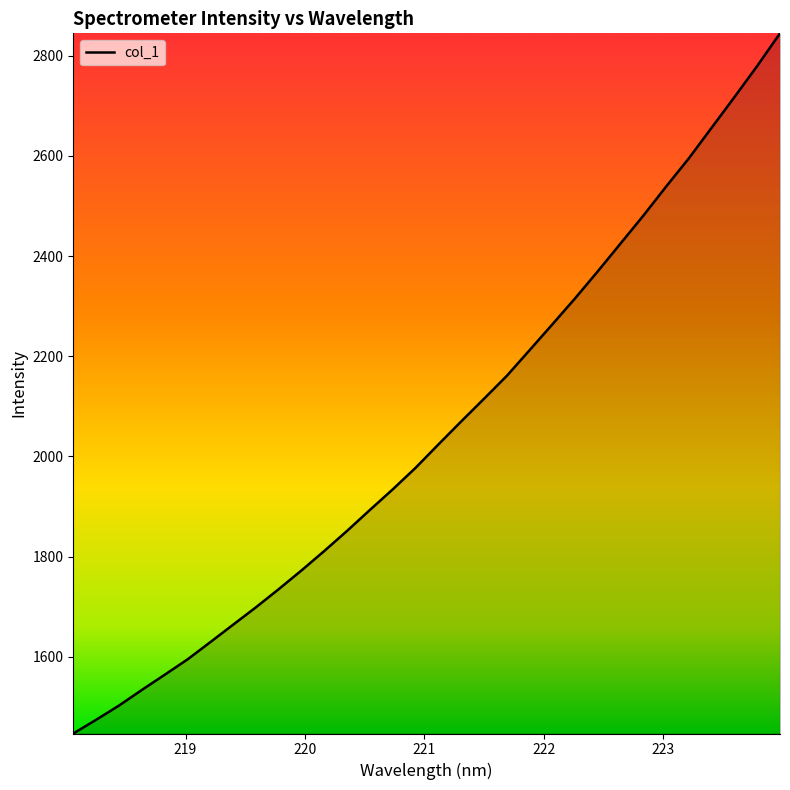

What is the minimum value shown in the chart?

1446.8